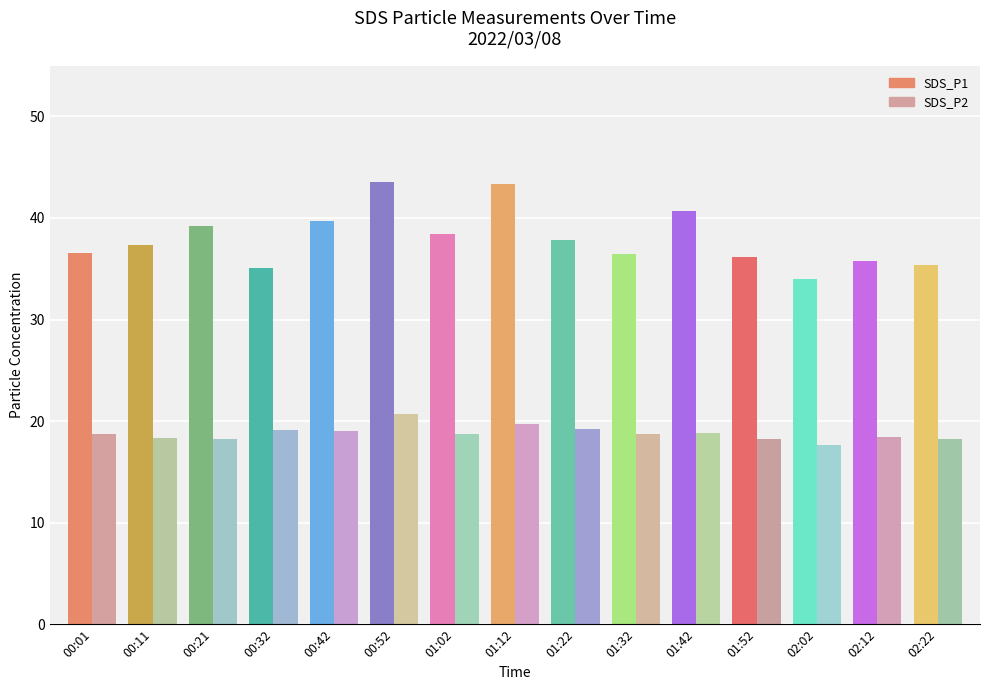

Are the bars grouped side by side (vs. stacked)?

Yes